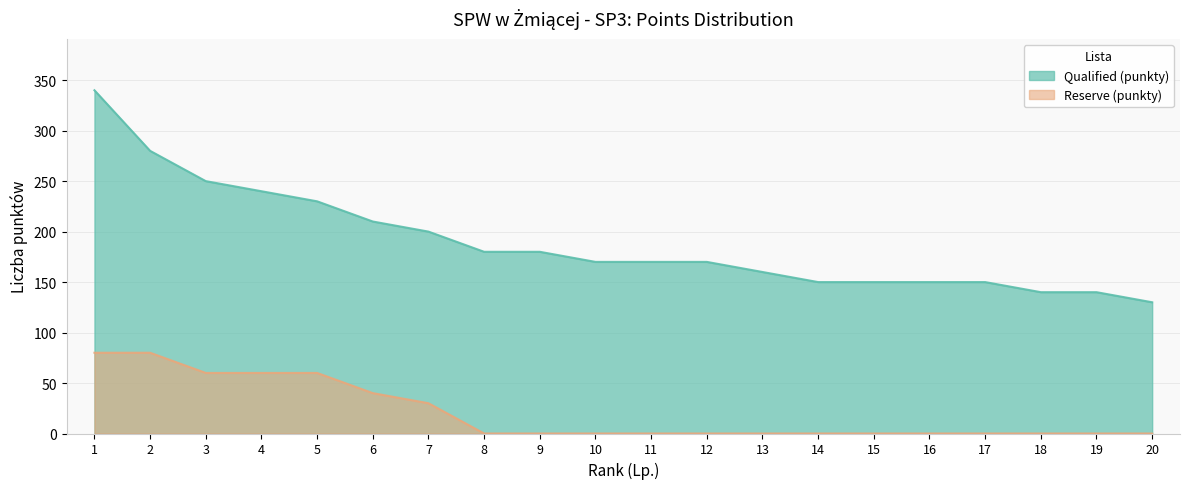

At how many categories does at least one series exceed 235?

4